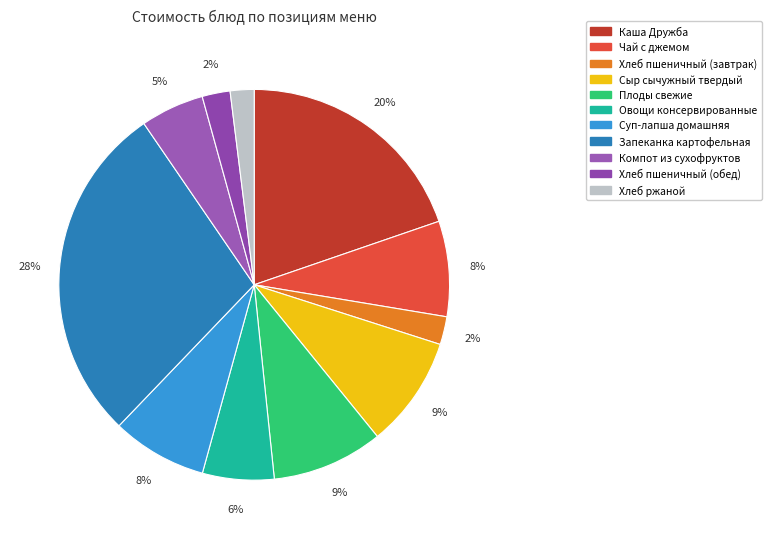

Between Овощи консервированные and Хлеб пшеничный (завтрак), which is larger?

Овощи консервированные